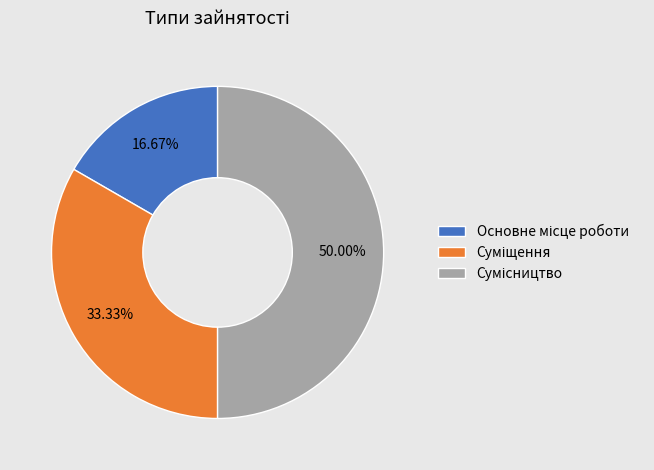

How many segments does this pie chart have?

3